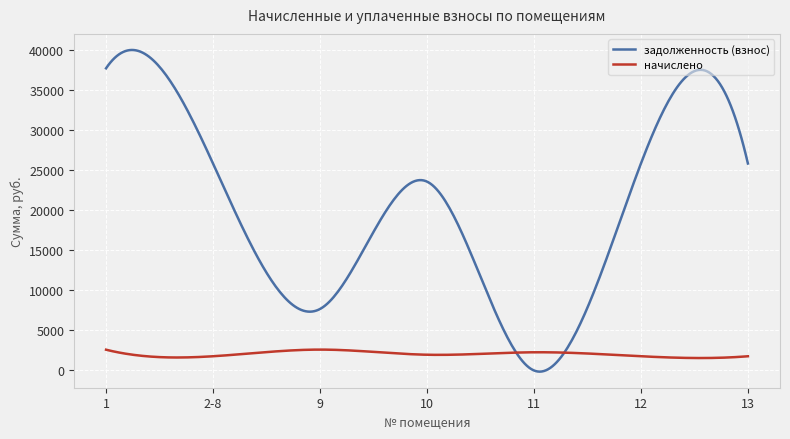

List the series in order of their overall mean, lowest first.

начислено, задолженность (взнос)